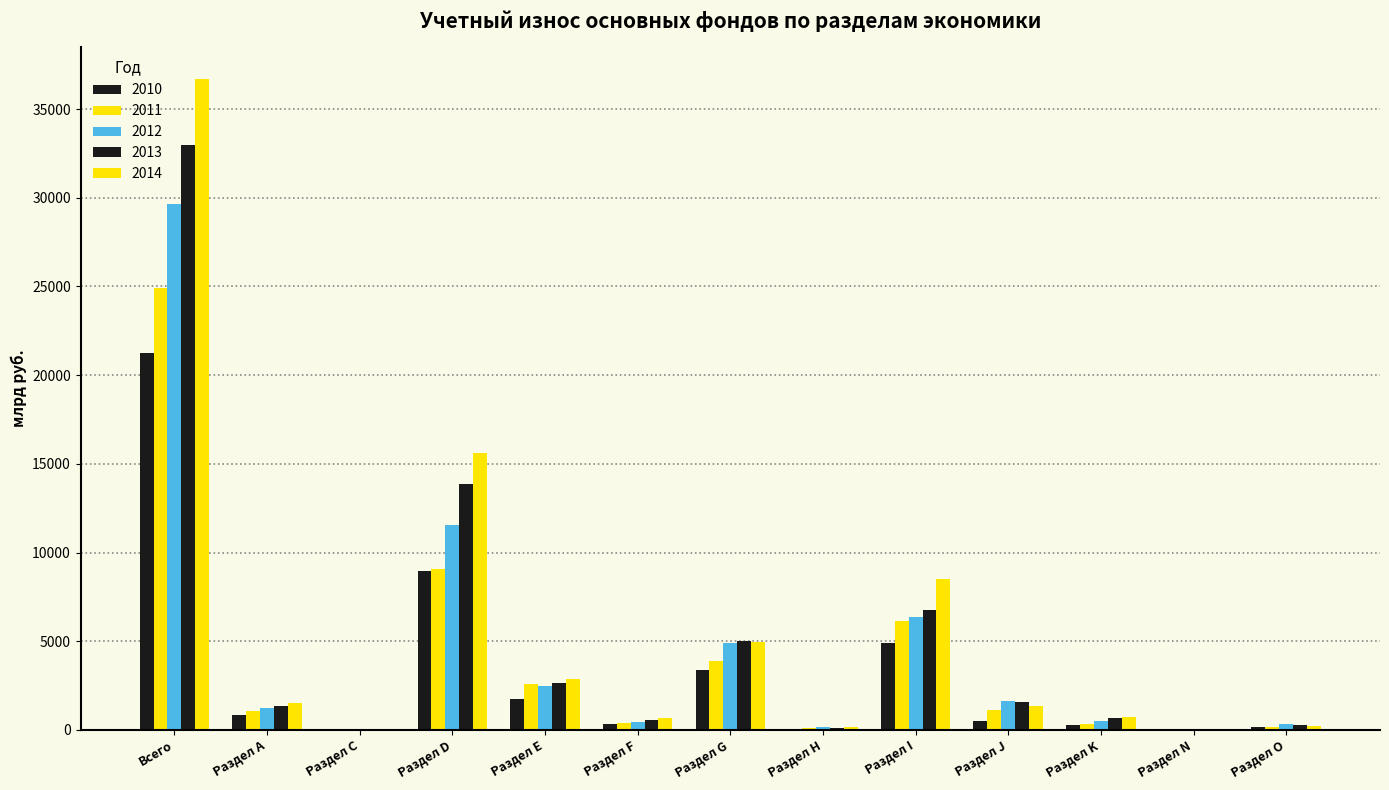

Count the number of categories in the chart.

13